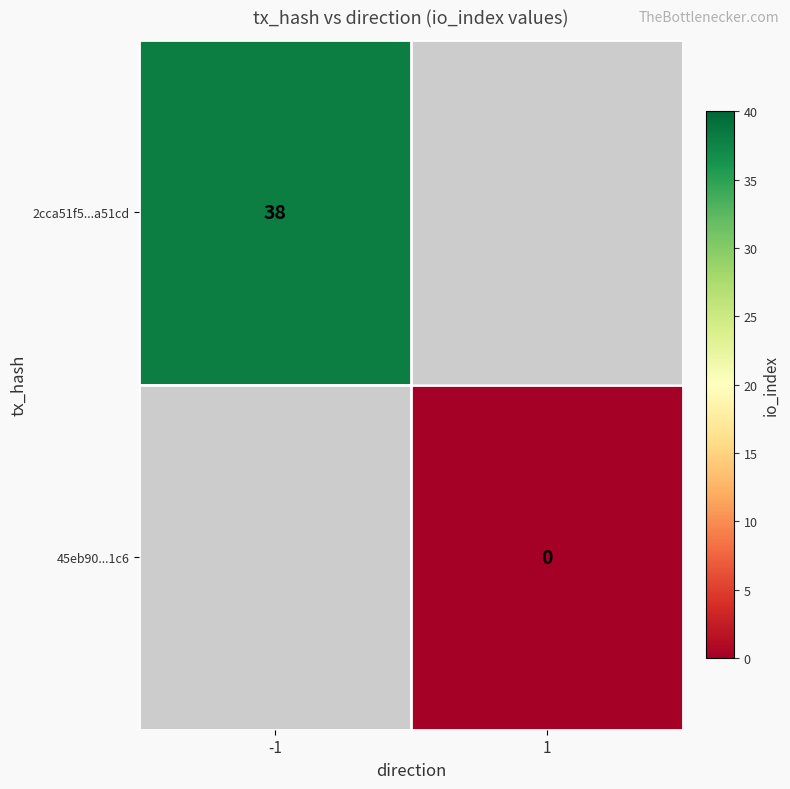

Is it true that 2cca51f5...a51cd equals 38 at -1?

True